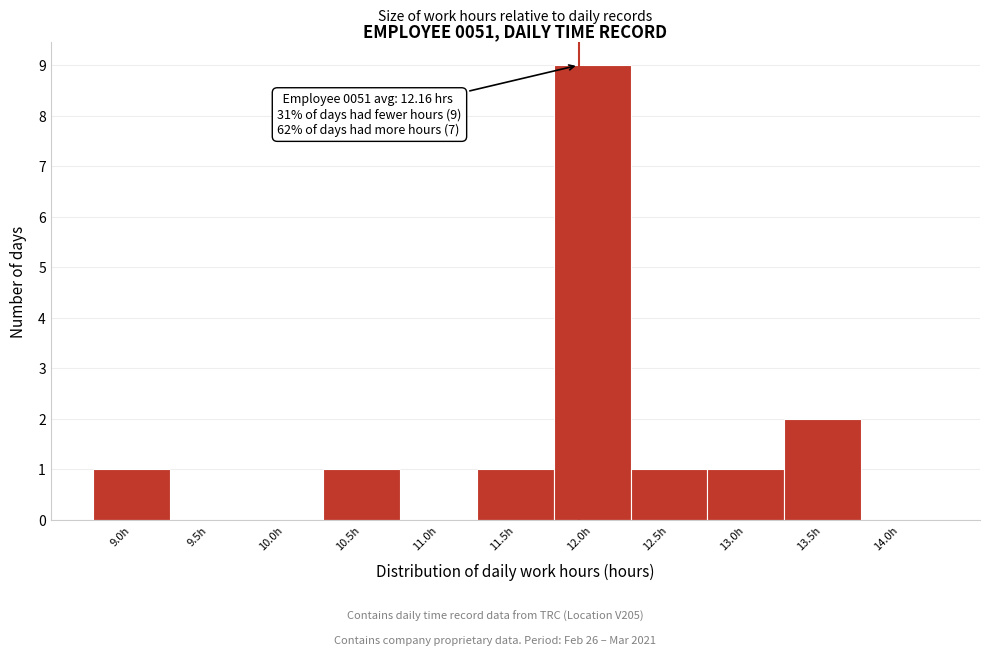

Reading left to right, what are all the values shown in this chart?

9.0h=1	9.5h=0	10.0h=0	10.5h=1	11.0h=0	11.5h=1	12.0h=9	12.5h=1	13.0h=1	13.5h=2	14.0h=0